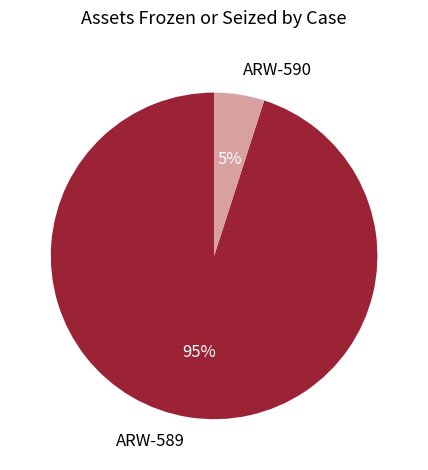

Do ARW-589 and ARW-590 together represent more than half of the pie?

Yes